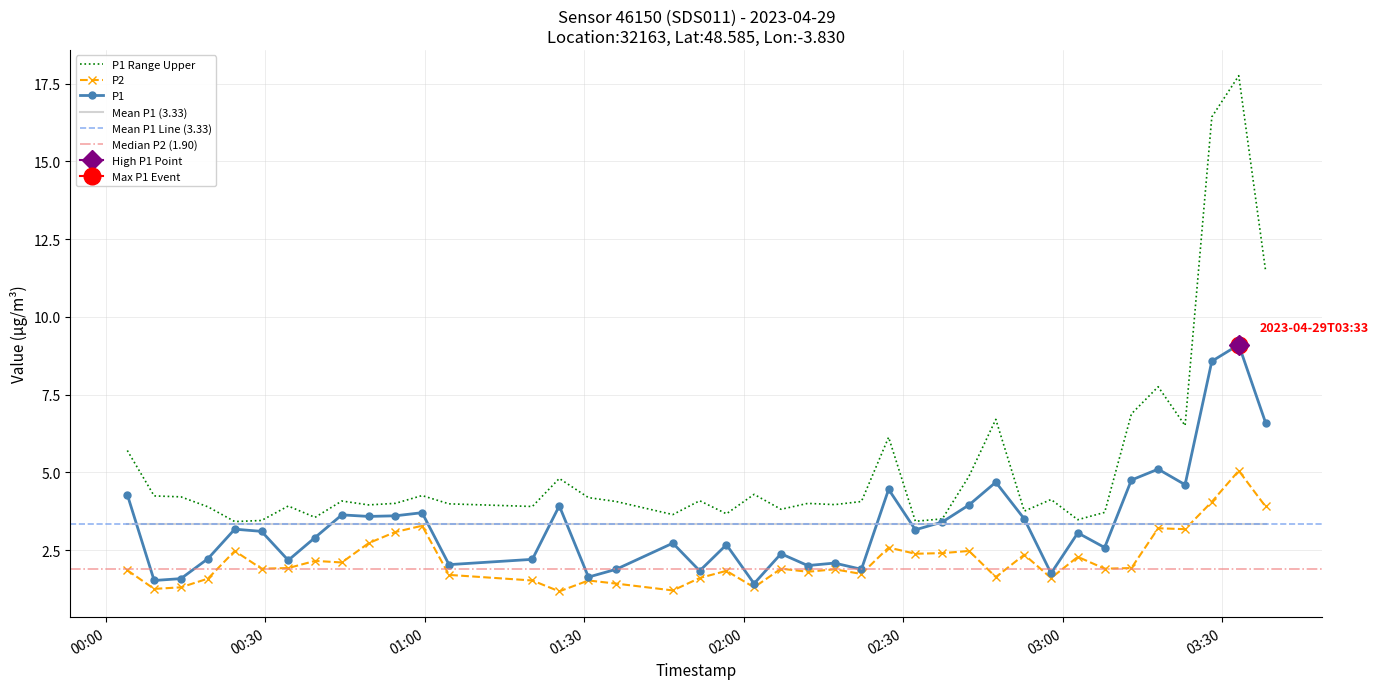

What is the maximum value for P2?

5.0